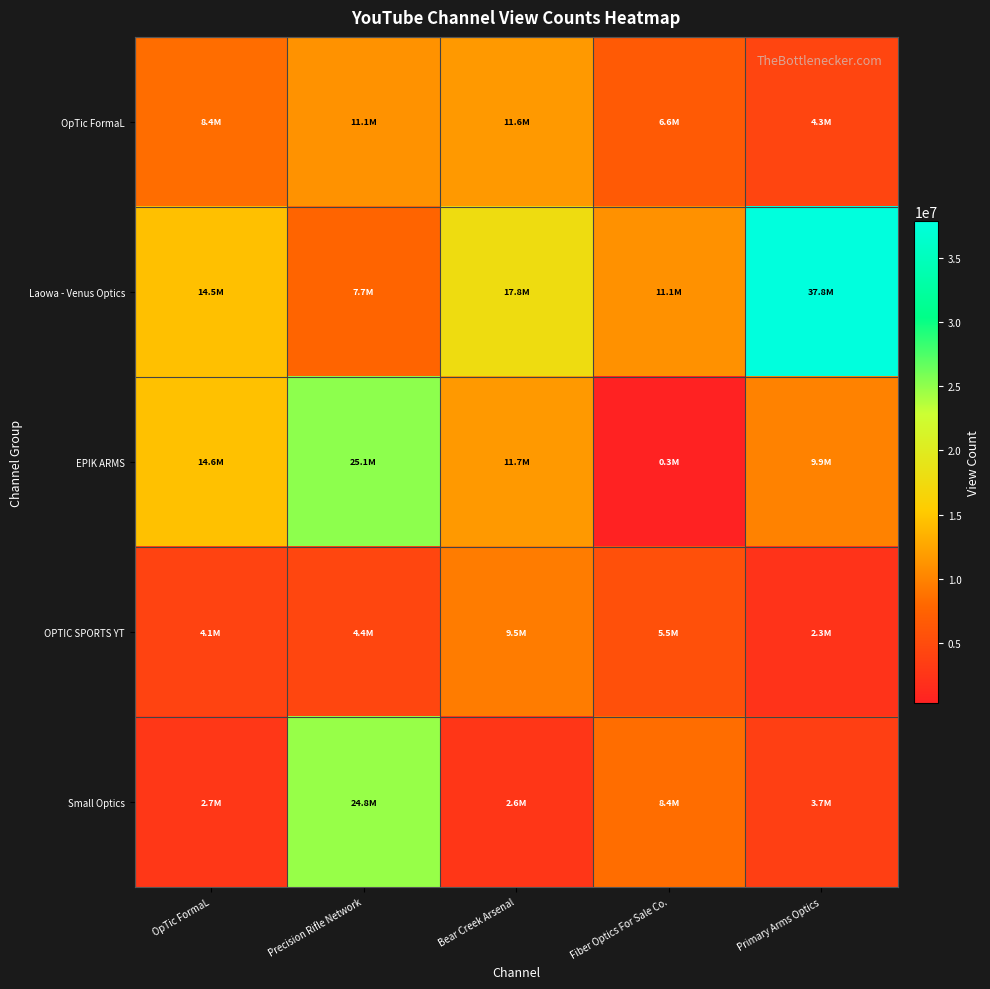

Reading left to right, extract all data points from this chart.

OpTic FormaL: OpTic FormaL=8442630	Precision Rifle Network=11133341	Bear Creek Arsenal=11647459	Fiber Optics For Sale Co.=6574213	Primary Arms Optics=4276462
Laowa - Venus Optics: OpTic FormaL=14492622	Precision Rifle Network=7681155	Bear Creek Arsenal=17844675	Fiber Optics For Sale Co.=11098636	Primary Arms Optics=37846968
EPIK ARMS: OpTic FormaL=14590153	Precision Rifle Network=25118912	Bear Creek Arsenal=11662848	Fiber Optics For Sale Co.=346083	Primary Arms Optics=9942439
OPTIC SPORTS YT: OpTic FormaL=4144741	Precision Rifle Network=4443614	Bear Creek Arsenal=9509219	Fiber Optics For Sale Co.=5502080	Primary Arms Optics=2329401
Small Optics: OpTic FormaL=2693990	Precision Rifle Network=24766889	Bear Creek Arsenal=2626055	Fiber Optics For Sale Co.=8431277	Primary Arms Optics=3683364